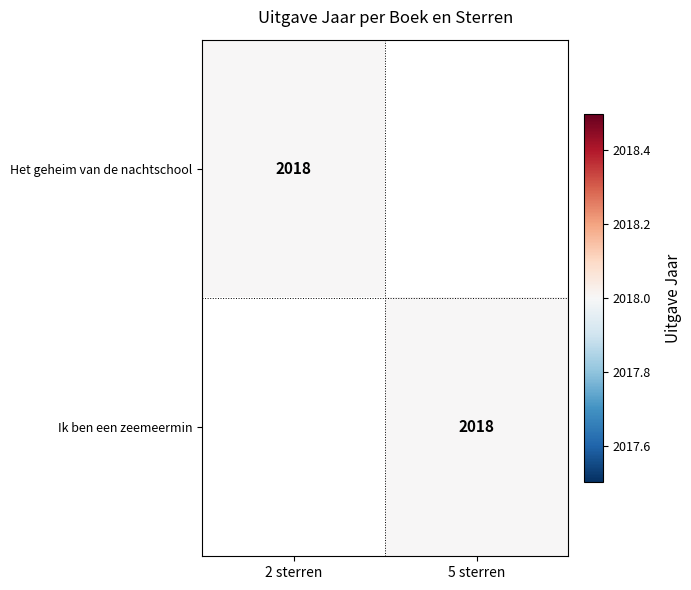

Is it true that Ik ben een zeemeermin equals 2018 at 5 sterren?

True